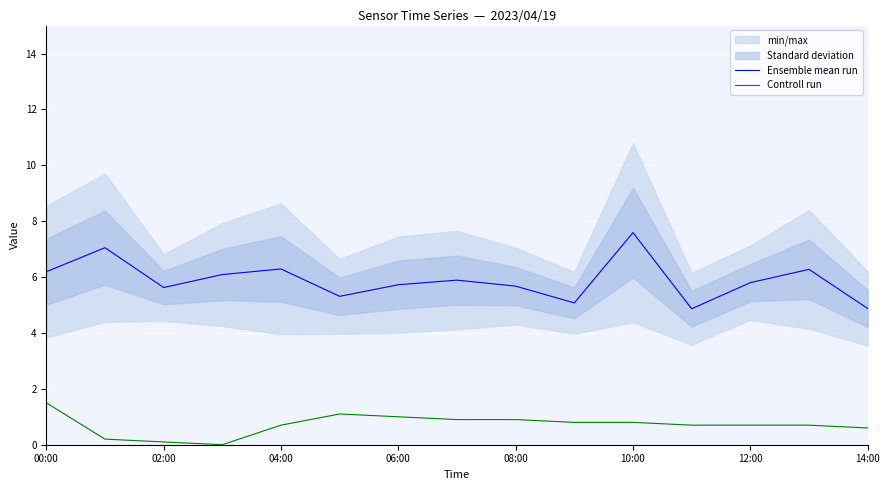

What is the maximum value for Controll run?

1.5